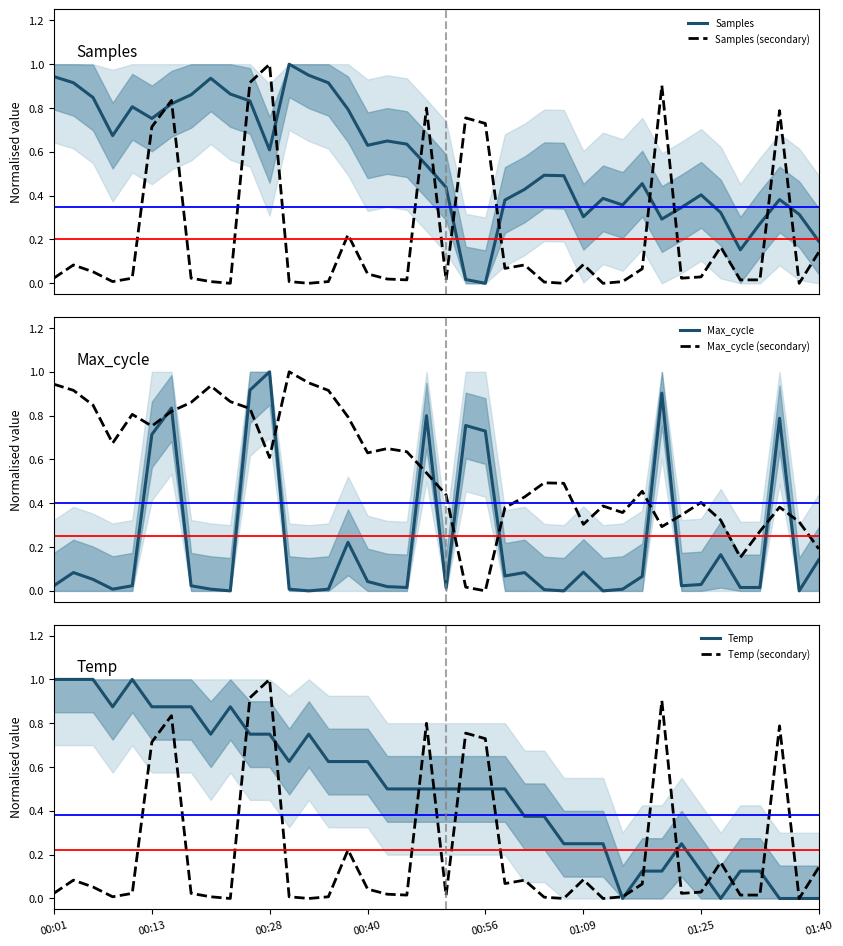

At 14, list the series in order from largest to smallest.

Samples, Max_cycle (secondary), Temp, Samples (secondary), Max_cycle, Temp (secondary)